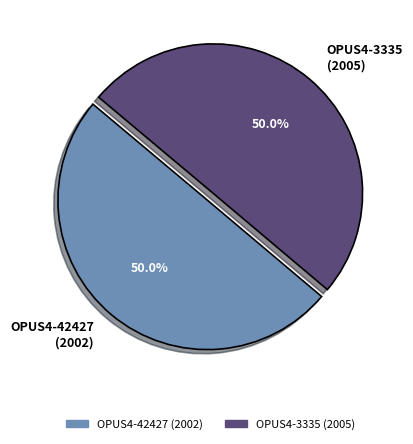

Approximately how many times larger is the value at OPUS4-42427 (2002) compared to OPUS4-3335 (2005)?

1.0